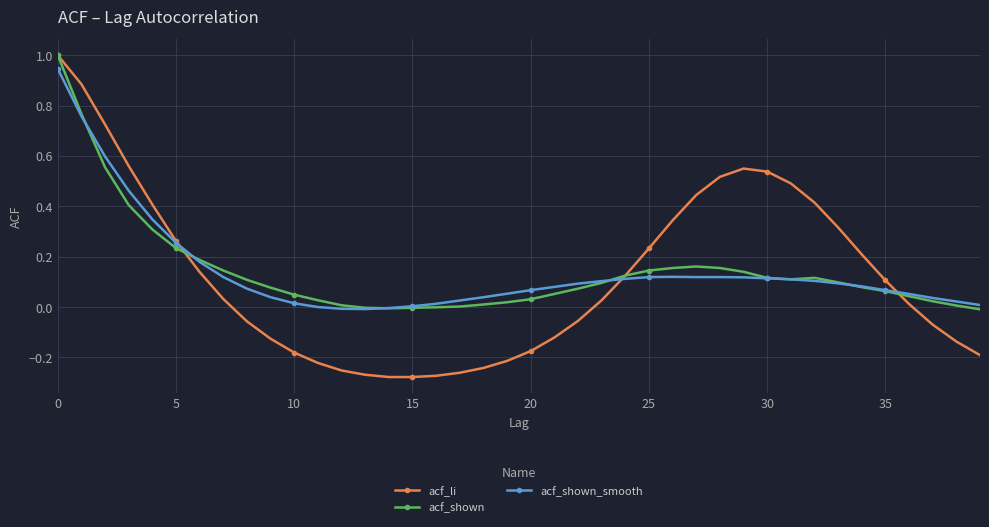

Does the chart display data point markers on the line(s)?

Yes